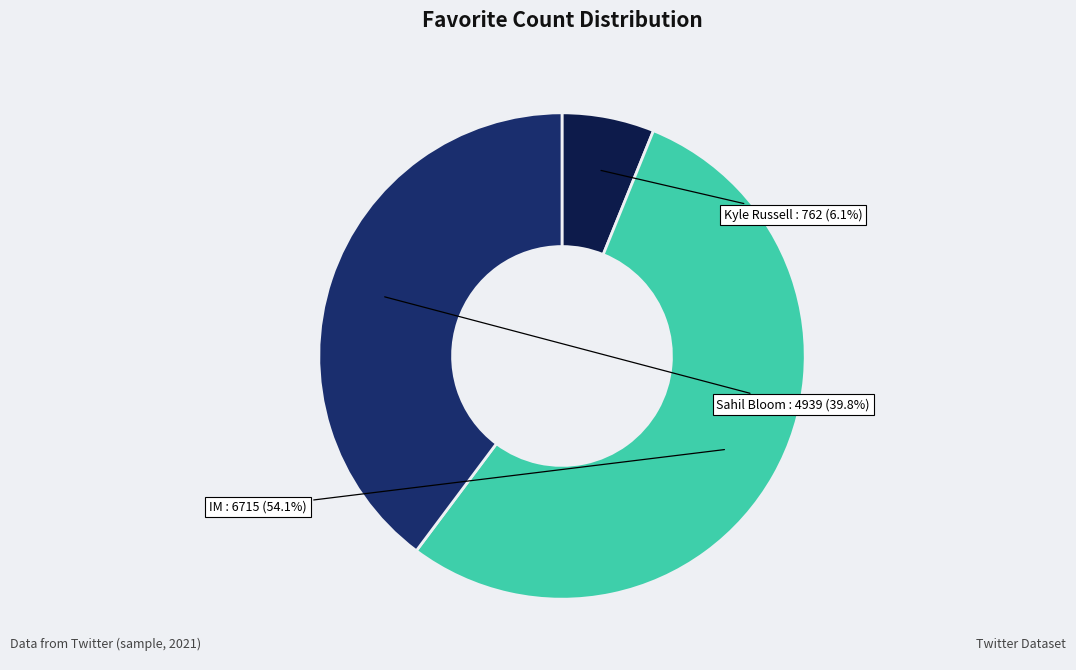

Is there any slice that represents more than half of the pie?

Yes